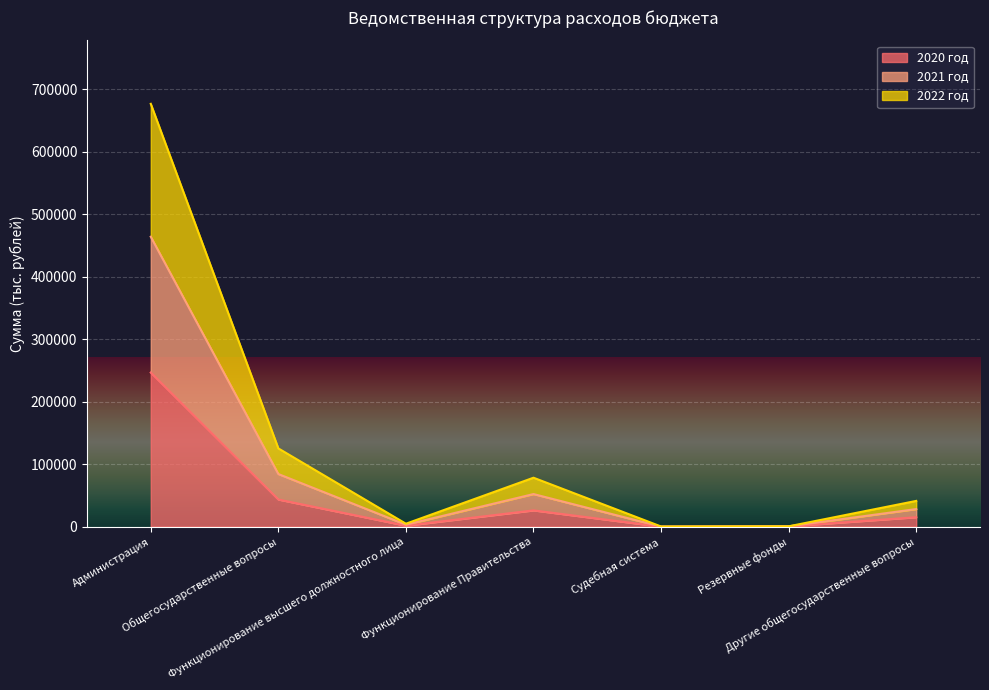

Is it true that 2021 год equals 1078537.6 at Администрация?

False